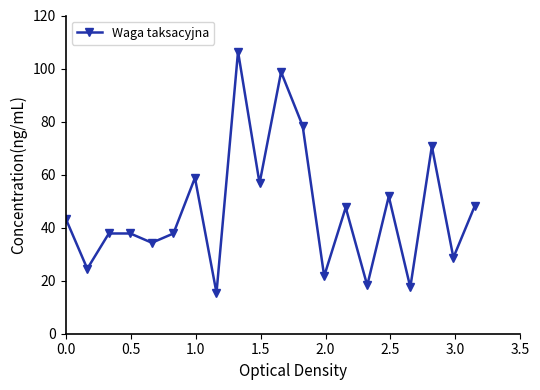

What is the smallest value displayed?

15.4